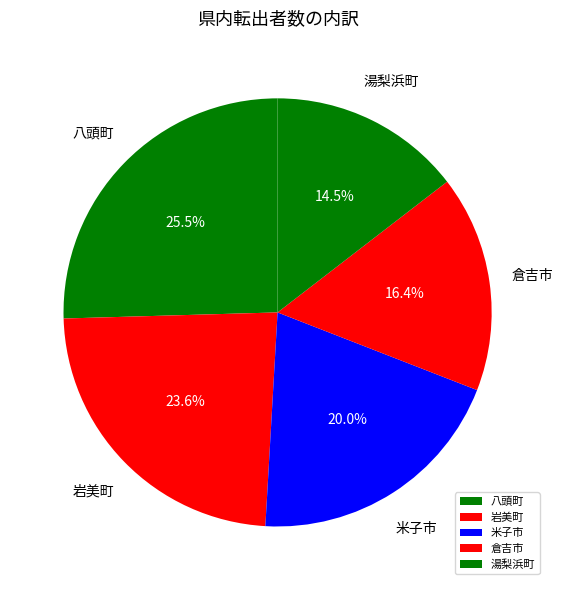

How much of the chart is everything except 湯梨浜町?

85.5%